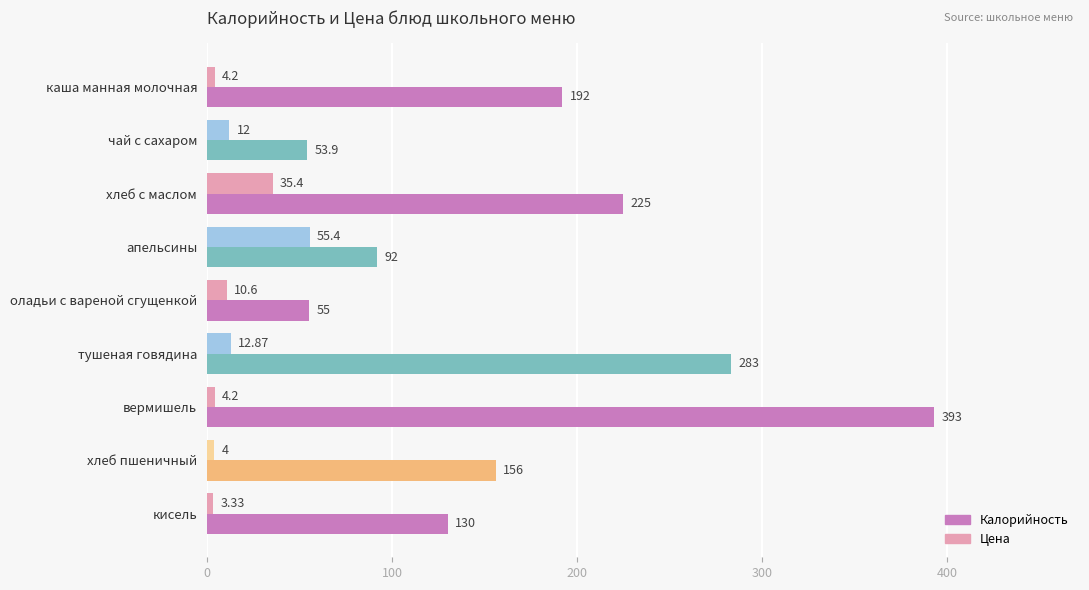

Which category has the lowest value across all series?

кисель